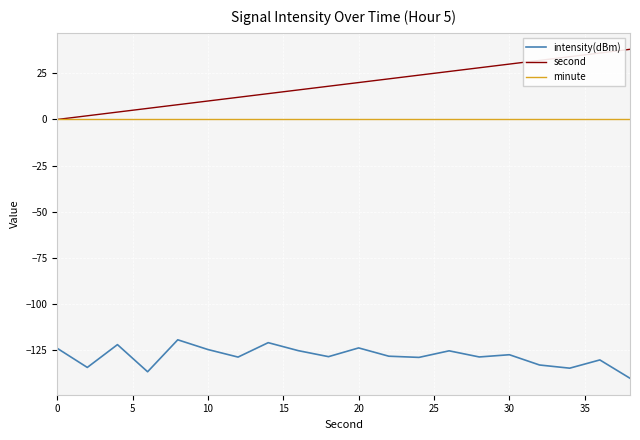

Which series has the largest range (max minus min)?

second